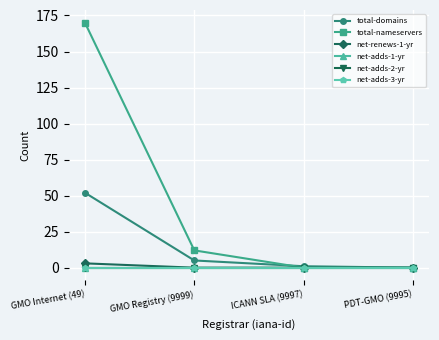

Is this an area chart (filled region under the line)?

No